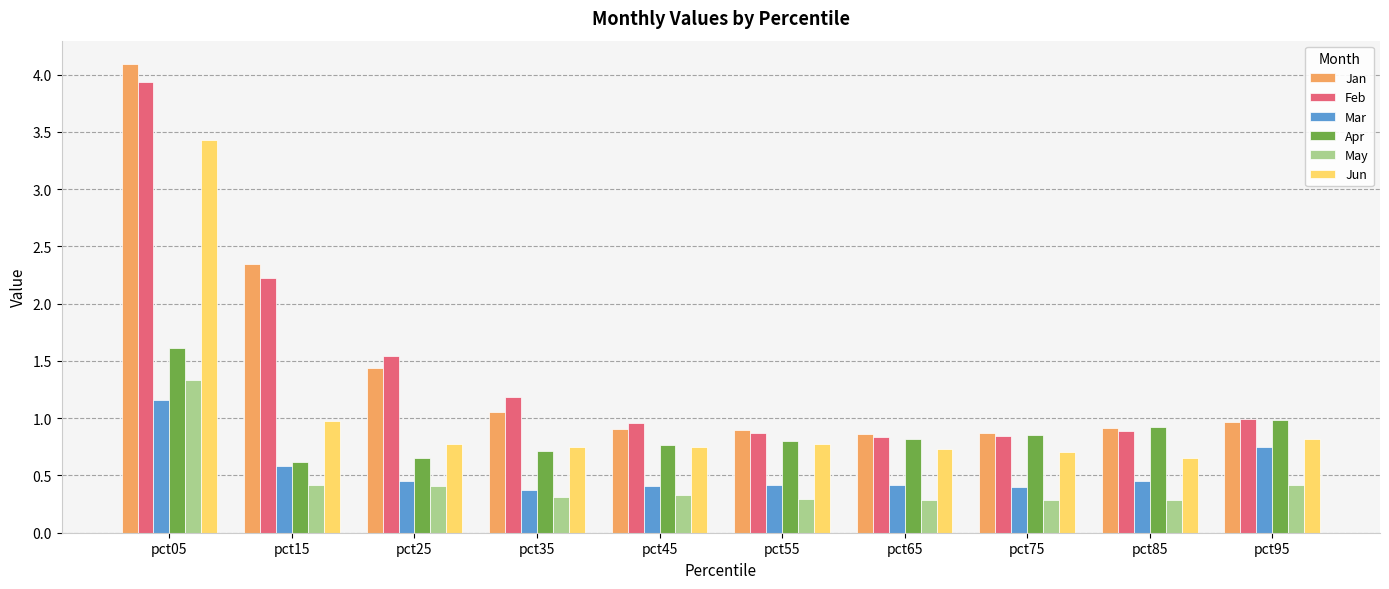

What is the difference between the maximum and minimum values in the Jun series?

2.8